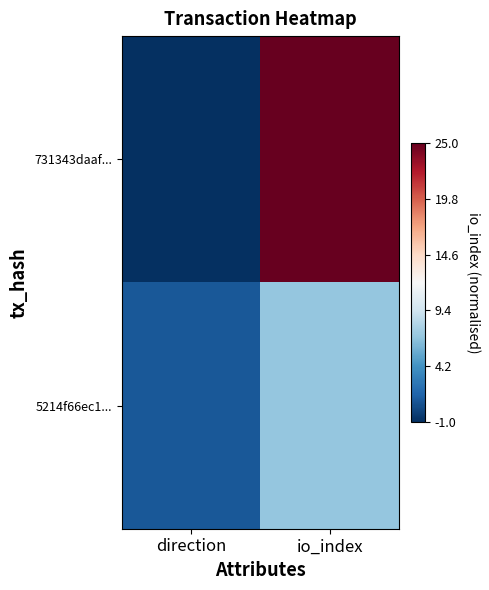

Which series has the widest spread of values?

731343daaf...